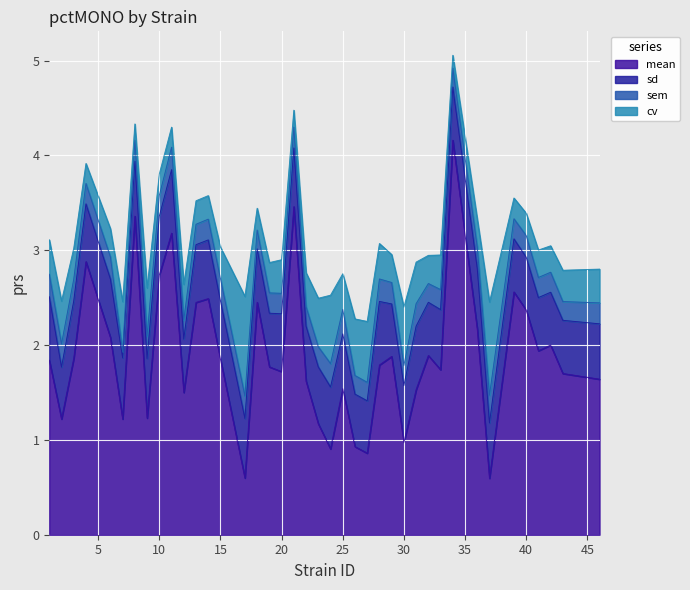

Reading left to right, list all the values displayed in this chart.

mean: 1=1.8	2=1.2	3=1.9	4=2.9	6=2.1	7=1.2	8=3.4	9=1.2	10=2.7	11=3.2	12=1.5	13=2.5	14=2.5	15=1.9	17=0.6	18=2.5	19=1.8	20=1.7	21=3.5	22=1.6	23=1.2	24=0.9	25=1.5	26=0.9	27=0.9	28=1.8	29=1.9	30=1.0	31=1.5	32=1.9	33=1.7	34=4.2	36=2.2	37=0.6	39=2.6	40=2.4	41=1.9	42=2.0	43=1.7	46=1.6
sd: 1=0.7	2=0.5	3=0.6	4=0.6	6=0.6	7=0.6	8=0.6	9=0.6	10=0.6	11=0.7	12=0.6	13=0.6	14=0.6	15=0.6	17=0.6	18=0.6	19=0.6	20=0.6	21=0.6	22=0.6	23=0.6	24=0.7	25=0.6	26=0.6	27=0.6	28=0.7	29=0.6	30=0.6	31=0.7	32=0.6	33=0.6	34=0.6	36=0.6	37=0.6	39=0.6	40=0.6	41=0.6	42=0.6	43=0.6	46=0.6
sem: 1=0.2	2=0.2	3=0.2	4=0.2	6=0.2	7=0.1	8=0.2	9=0.2	10=0.2	11=0.2	12=0.2	13=0.2	14=0.2	15=0.2	17=0.2	18=0.2	19=0.2	20=0.2	21=0.2	22=0.2	23=0.2	24=0.2	25=0.3	26=0.2	27=0.2	28=0.2	29=0.2	30=0.2	31=0.2	32=0.2	33=0.2	34=0.2	36=0.2	37=0.3	39=0.2	40=0.2	41=0.2	42=0.2	43=0.2	46=0.2
cv: 1=0.4	2=0.5	3=0.3	4=0.2	6=0.3	7=0.5	8=0.2	9=0.5	10=0.2	11=0.2	12=0.4	13=0.2	14=0.2	15=0.3	17=1.1	18=0.2	19=0.3	20=0.4	21=0.2	22=0.4	23=0.5	24=0.7	25=0.4	26=0.6	27=0.6	28=0.4	29=0.3	30=0.6	31=0.4	32=0.3	33=0.4	34=0.1	36=0.3	37=1.0	39=0.2	40=0.2	41=0.3	42=0.3	43=0.3	46=0.4